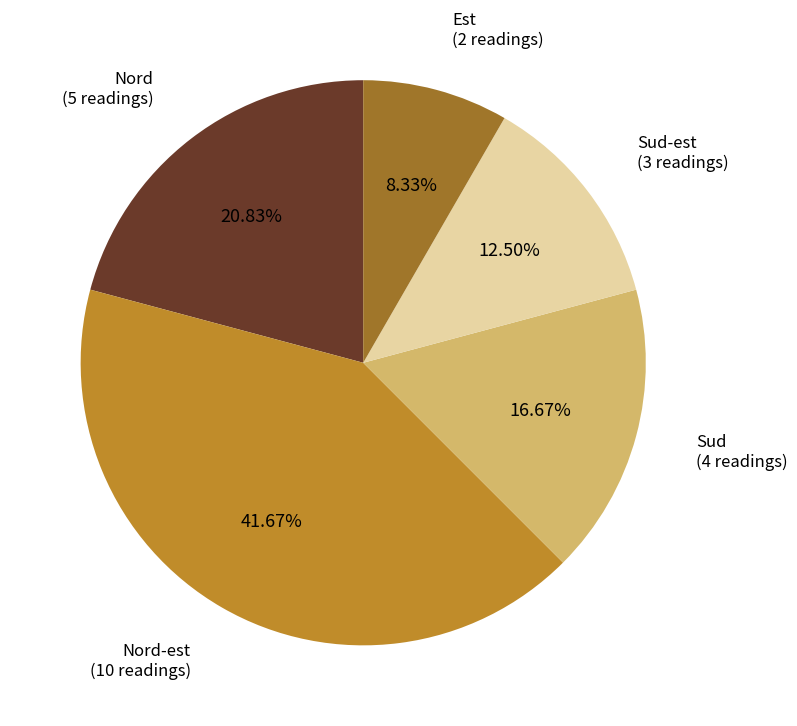

Rank the categories by value from highest to lowest.

Nord-est, Nord, Sud, Sud-est, Est